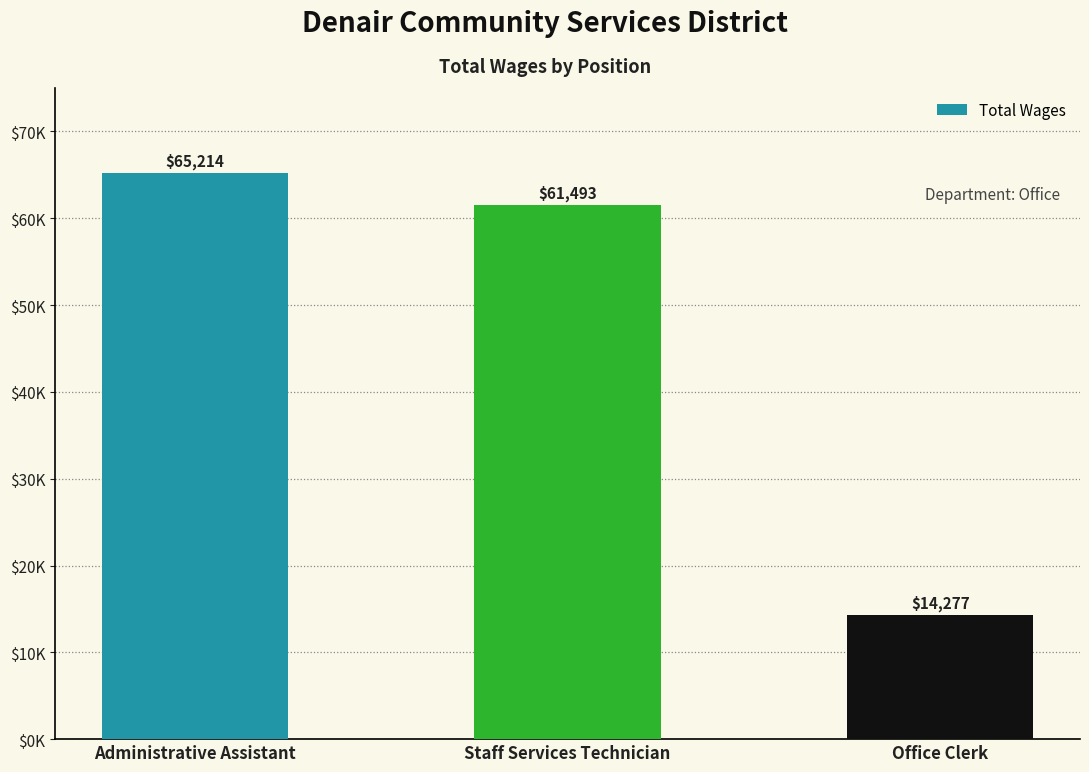

What is the ratio of the value at Administrative Assistant to the value at Office Clerk?

4.6